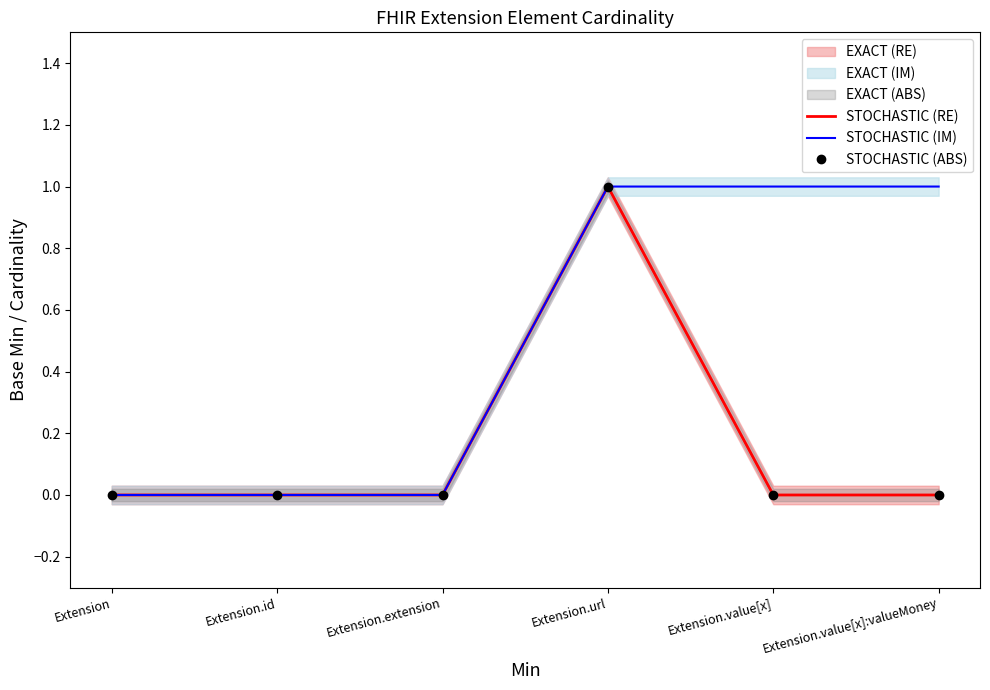

Does the chart have visible grid lines?

No